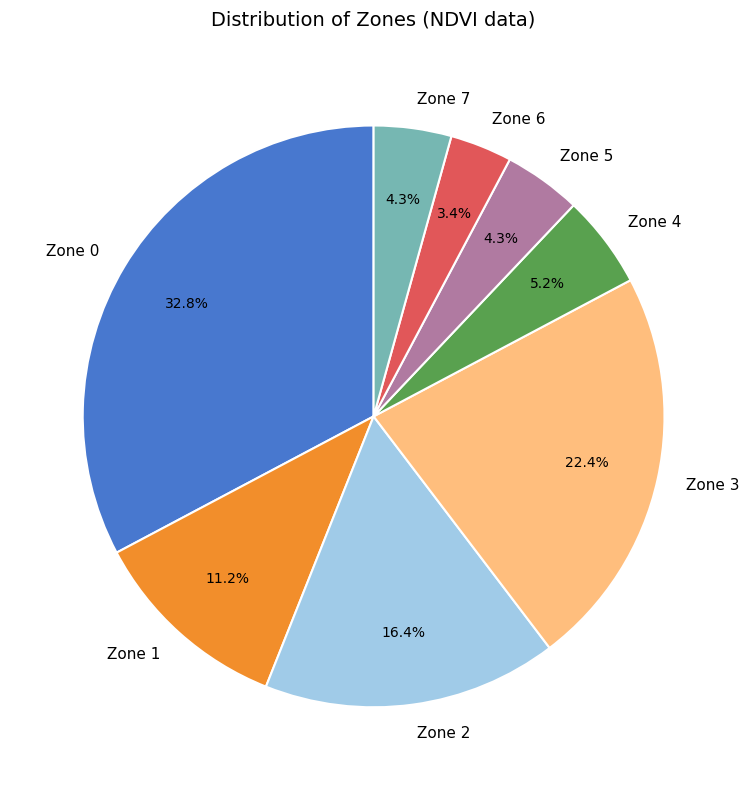

What is the ratio of the value at Zone 1 to the value at Zone 4?

2.2